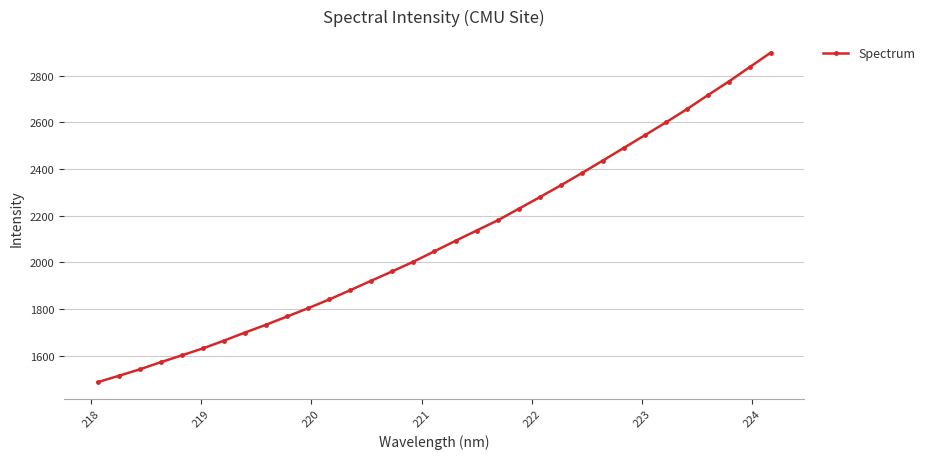

How many lines are shown in the chart?

1